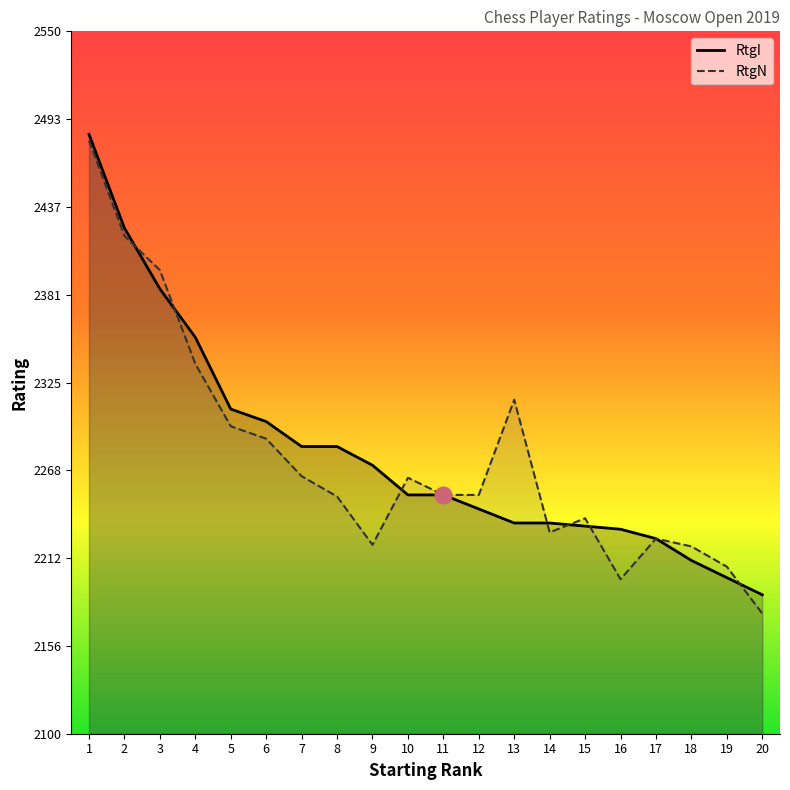

Which series changed the most between 2 and 19?

RtgI